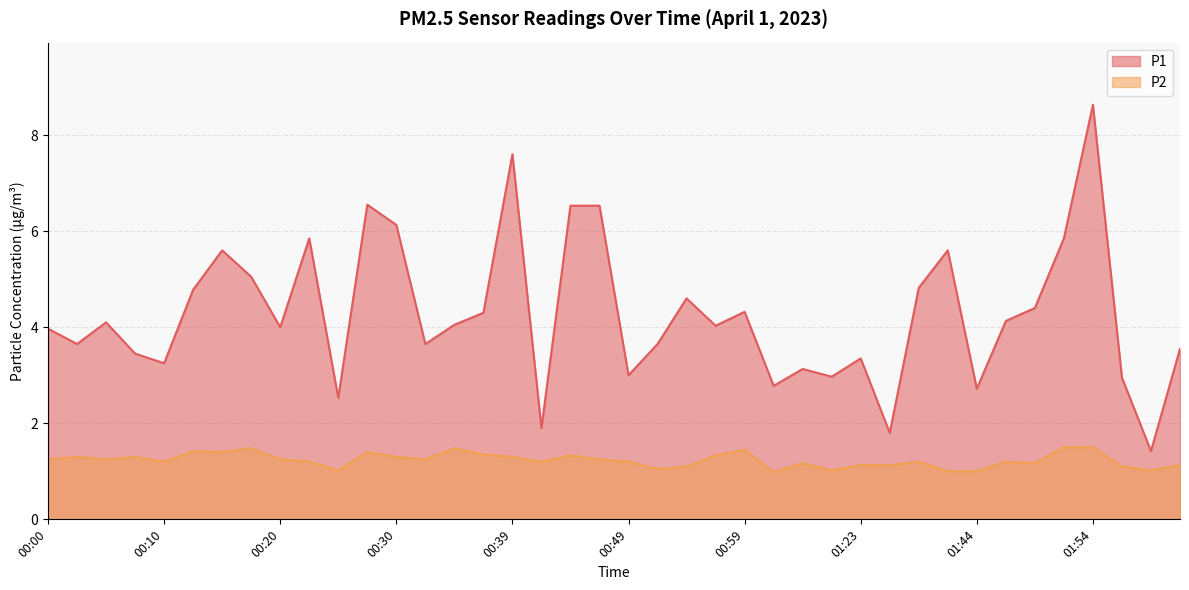

In P1, how many points are higher than both neighbors (excluding endpoints)?

11